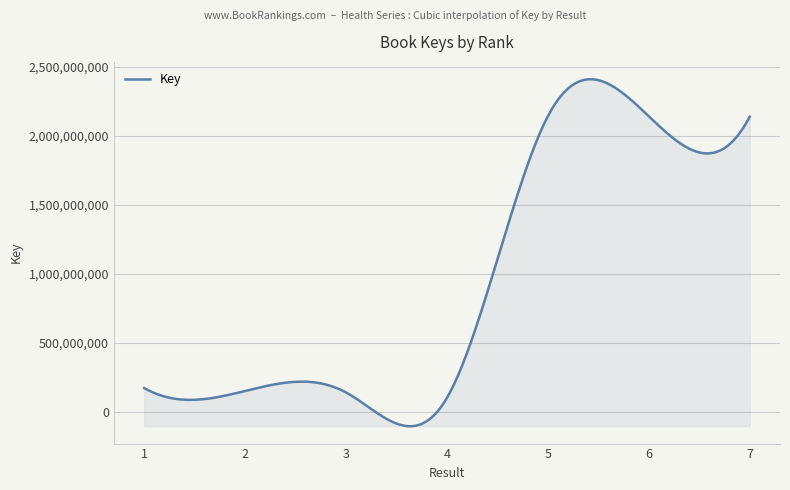

Does the chart have visible grid lines?

Yes